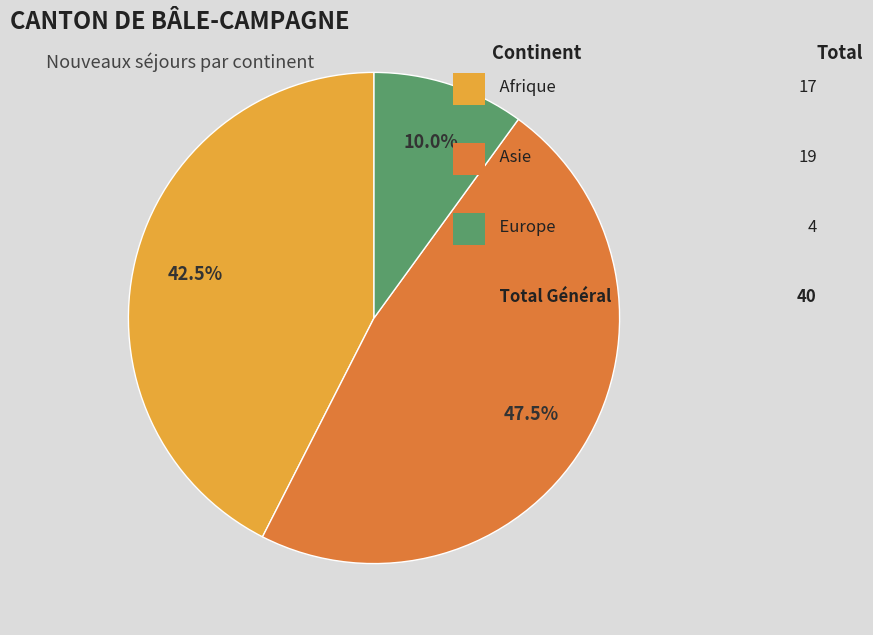

Does any single category account for the majority?

No